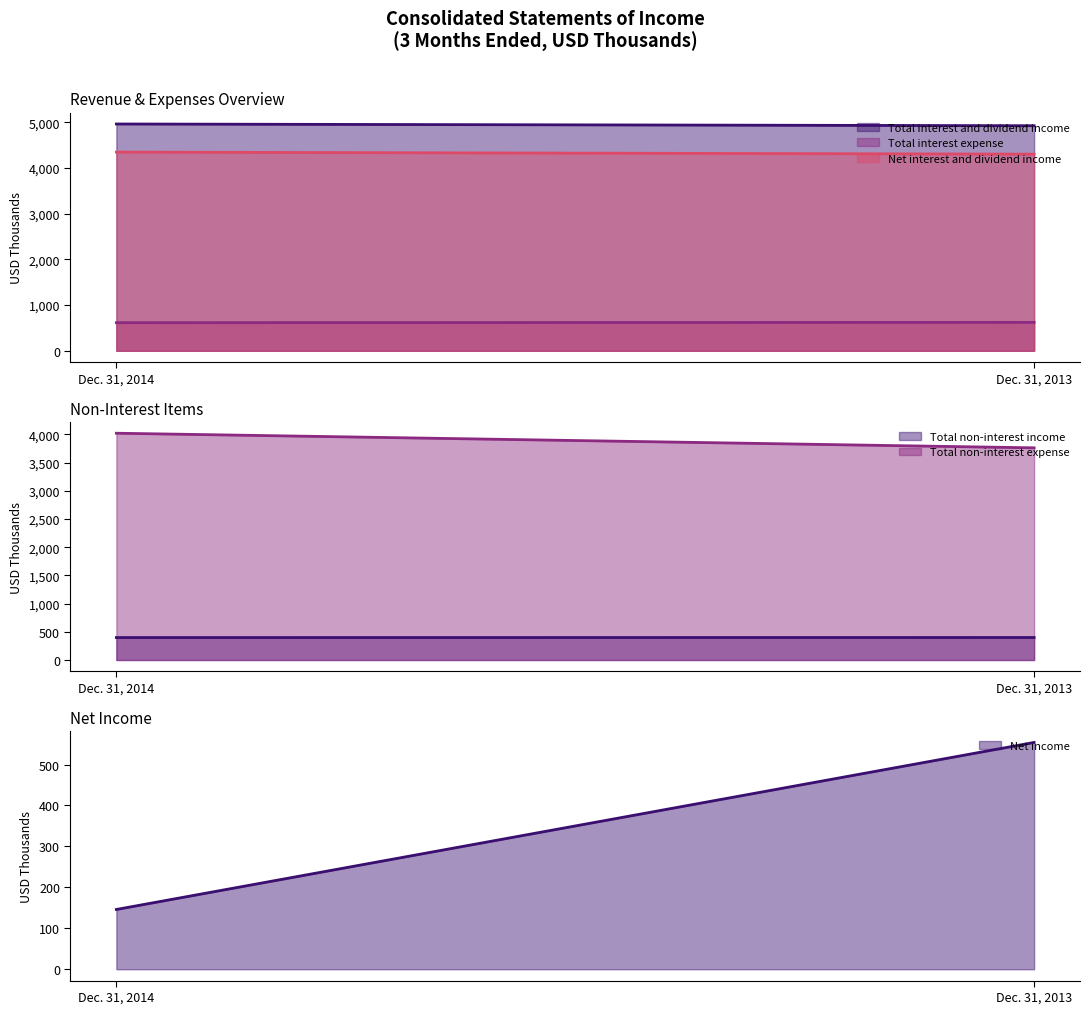

At which label does Total interest and dividend income reach its minimum?

Dec. 31, 2013